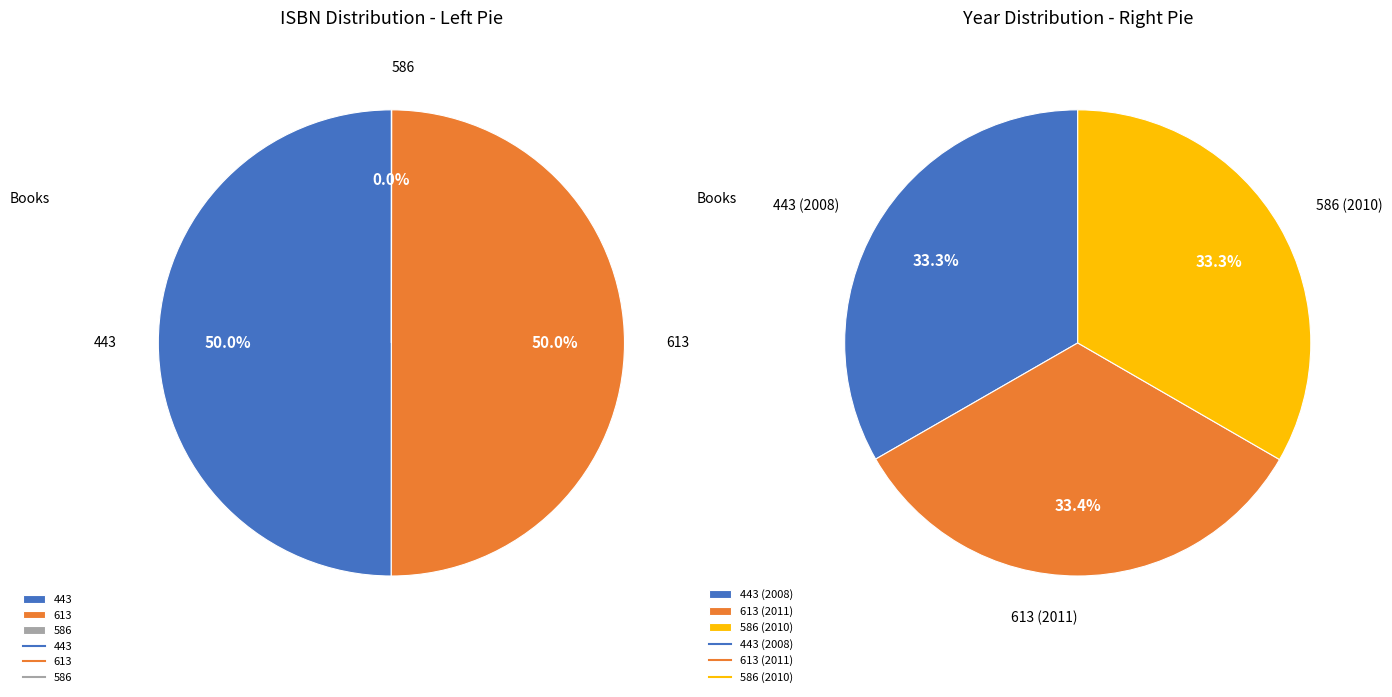

What portion of the pie excludes 586?

100.0%